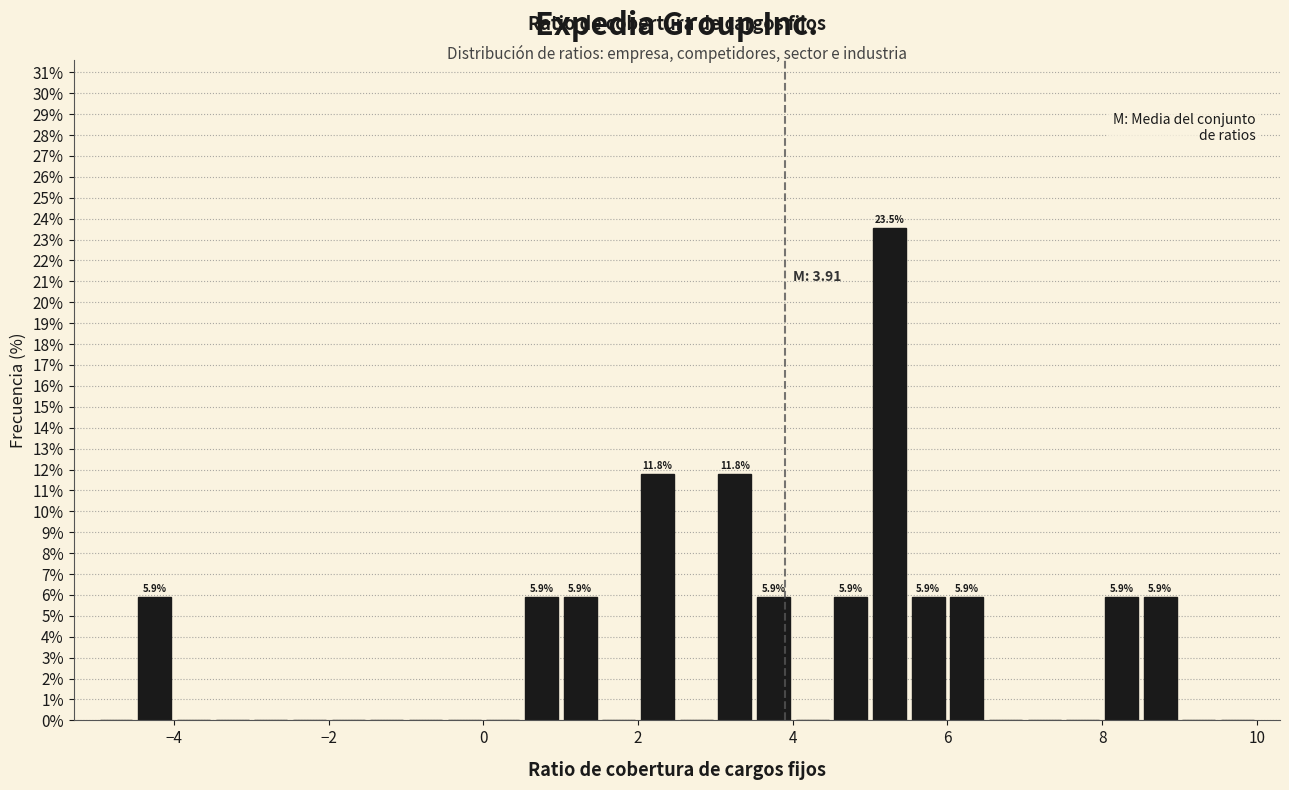

Read against the x-axis, roughly where is the centre of the tallest bar?

5.2